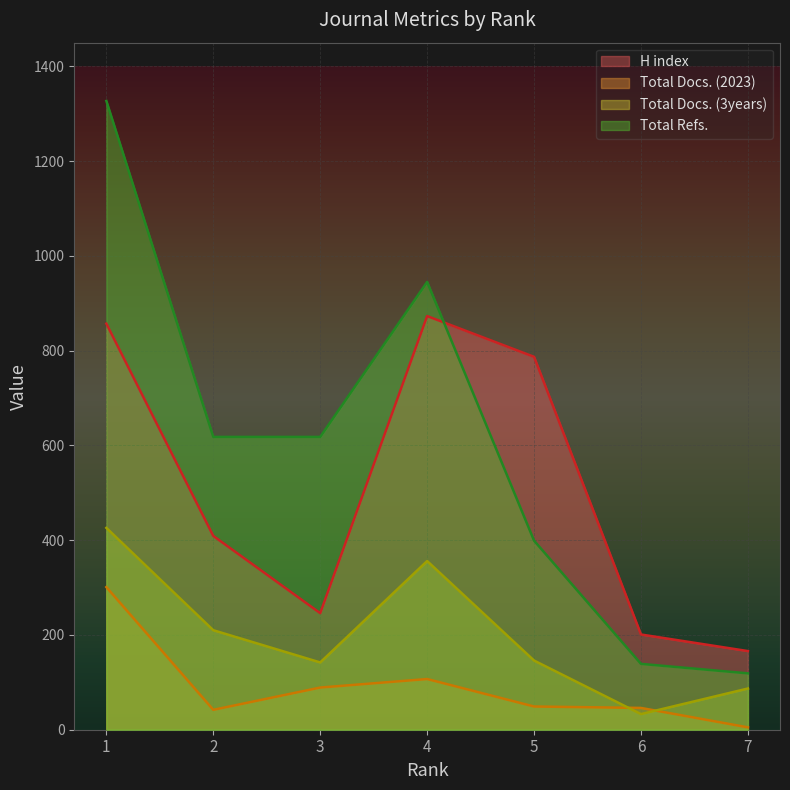

What is the difference between the maximum and minimum values in the Total Docs. (3years) series?

393